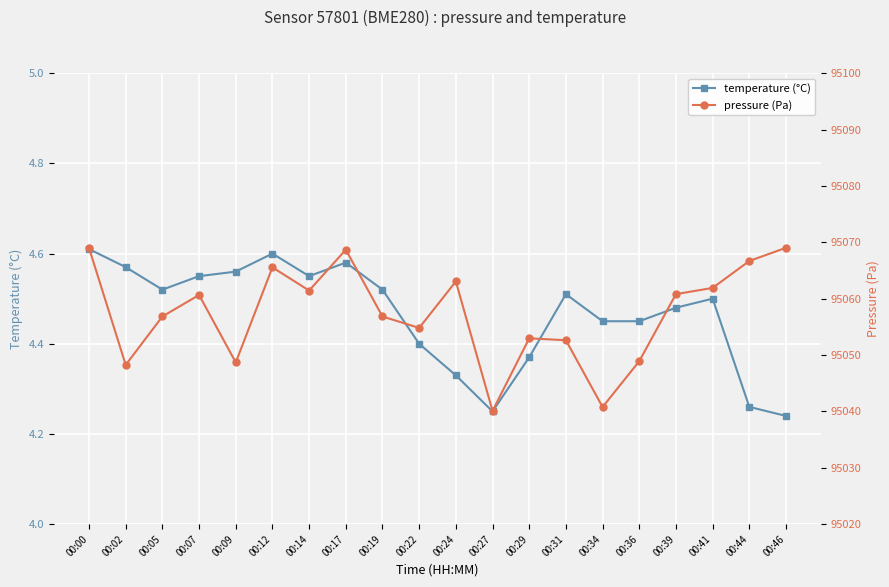

Reading left to right, list all the values displayed in this chart.

temperature (°C): 00:00=4.6	00:02=4.6	00:05=4.5	00:07=4.5	00:09=4.6	00:12=4.6	00:14=4.5	00:17=4.6	00:19=4.5	00:22=4.4	00:24=4.3	00:27=4.2	00:29=4.4	00:31=4.5	00:34=4.5	00:36=4.5	00:39=4.5	00:41=4.5	00:44=4.3	00:46=4.2
pressure (Pa): 00:00=95069.0	00:02=95048.2	00:05=95056.8	00:07=95060.7	00:09=95048.7	00:12=95065.6	00:14=95061.4	00:17=95068.7	00:19=95056.8	00:22=95054.8	00:24=95063.1	00:27=95040.1	00:29=95053.0	00:31=95052.6	00:34=95040.8	00:36=95048.9	00:39=95060.8	00:41=95061.9	00:44=95066.7	00:46=95069.0